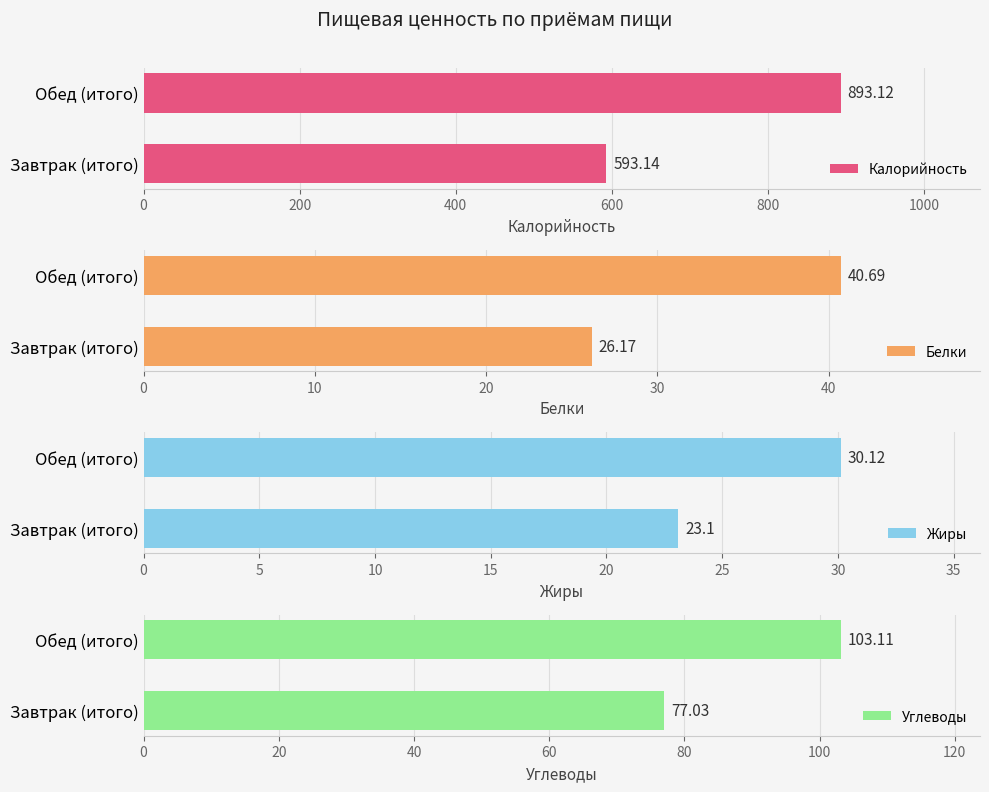

What is the label of the 2nd bar from the left?

Обед (итого)